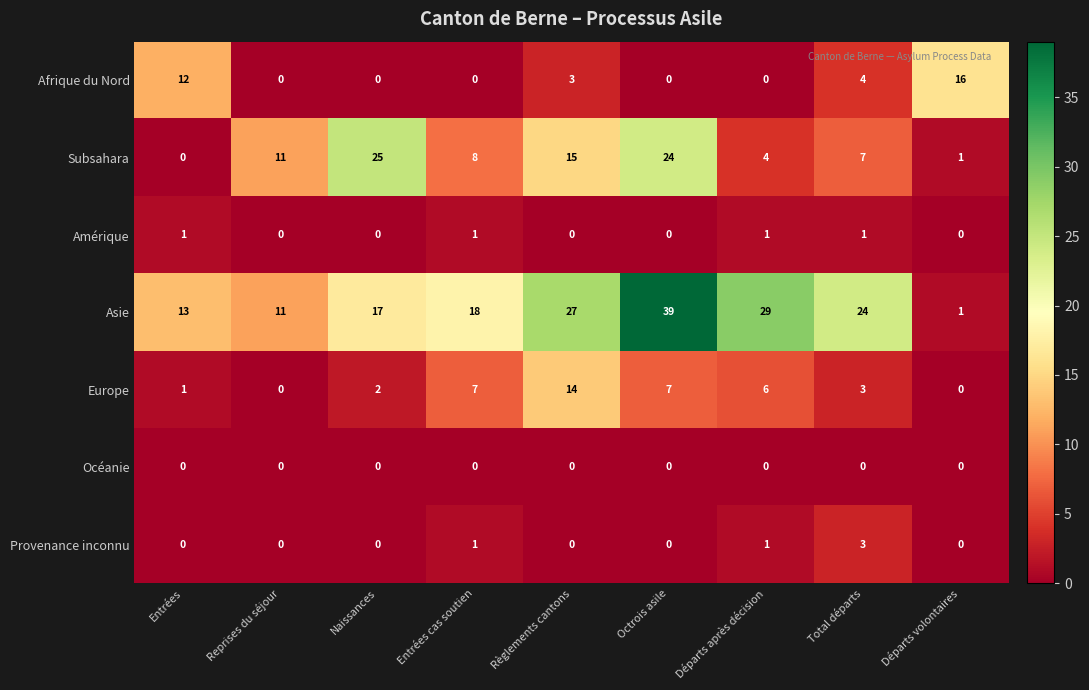

True or false: Afrique du Nord has a value of 12 at Entrées.

True